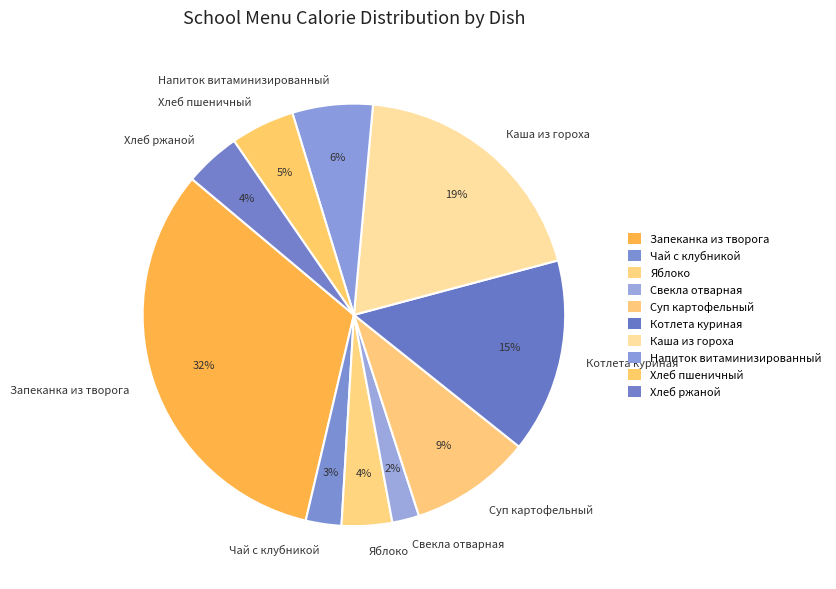

To the nearest percent, what percentage of the pie is Котлета куриная?

15%